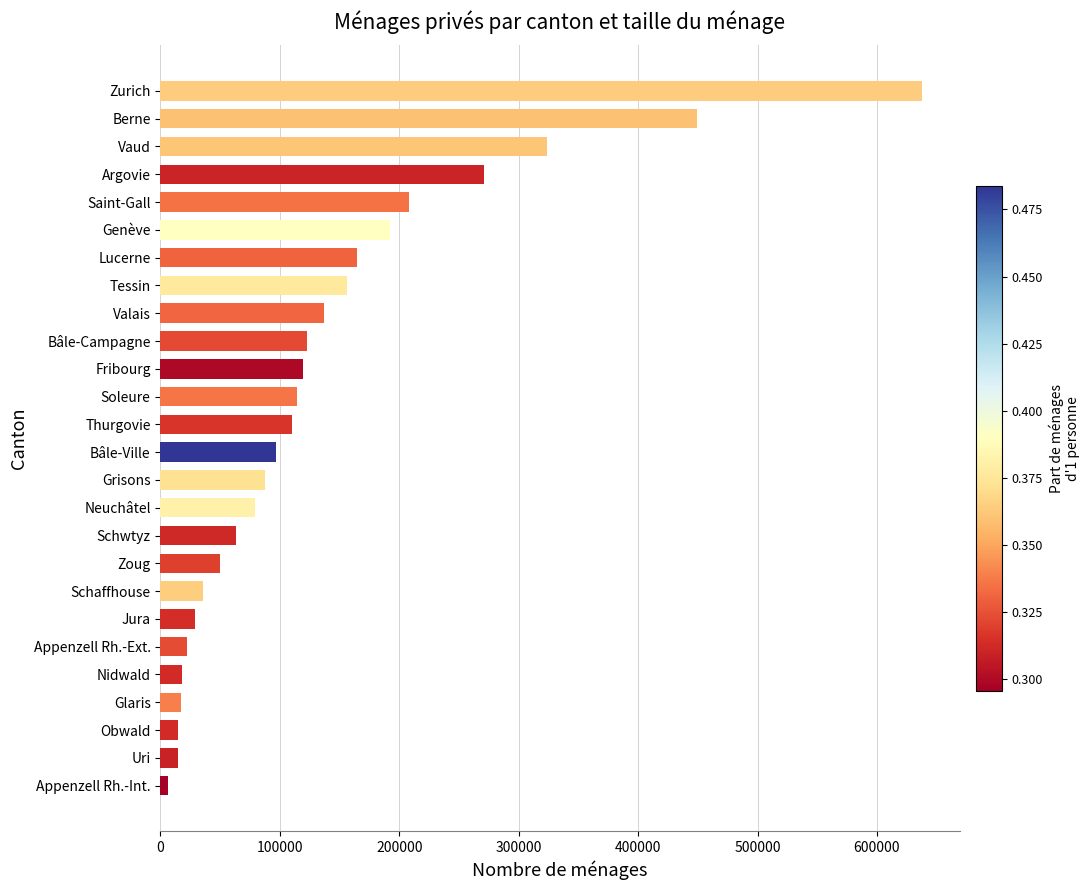

The chart shows a value of 35375 at Schaffhouse. True or false?

True